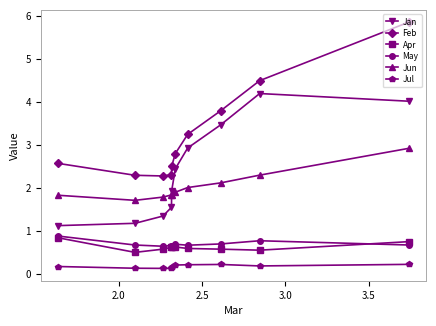

Count the Jul values in the range 0 to 1.

10